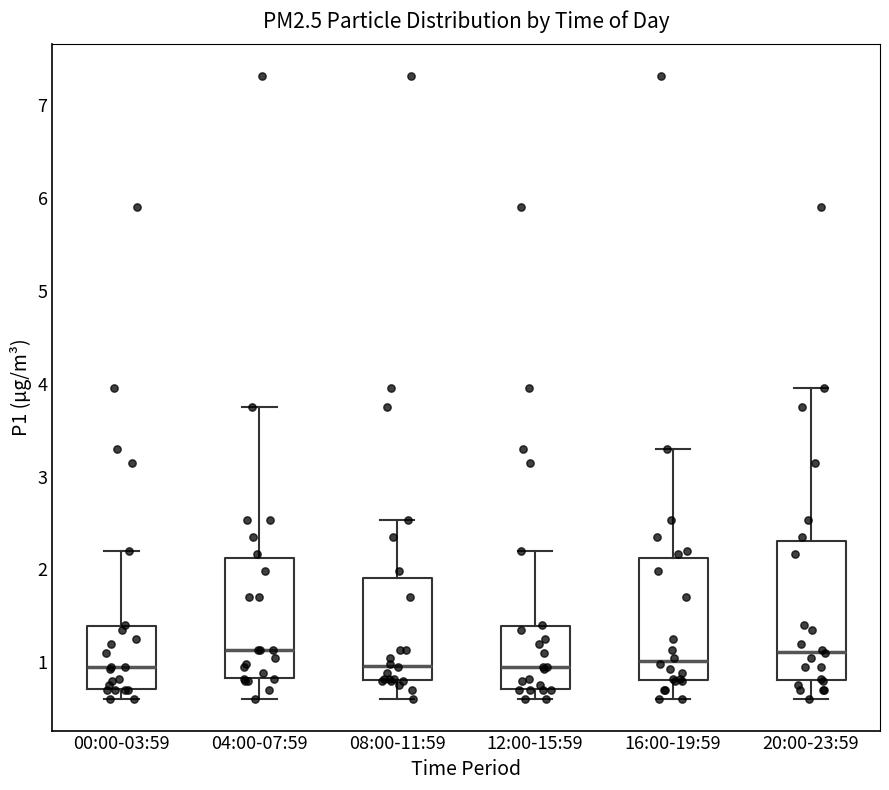

Where is the lower edge of the box for 12:00-15:59 on the y-axis? The values are not printed on the chart, so give them approximately, as read against the axis.

0.7